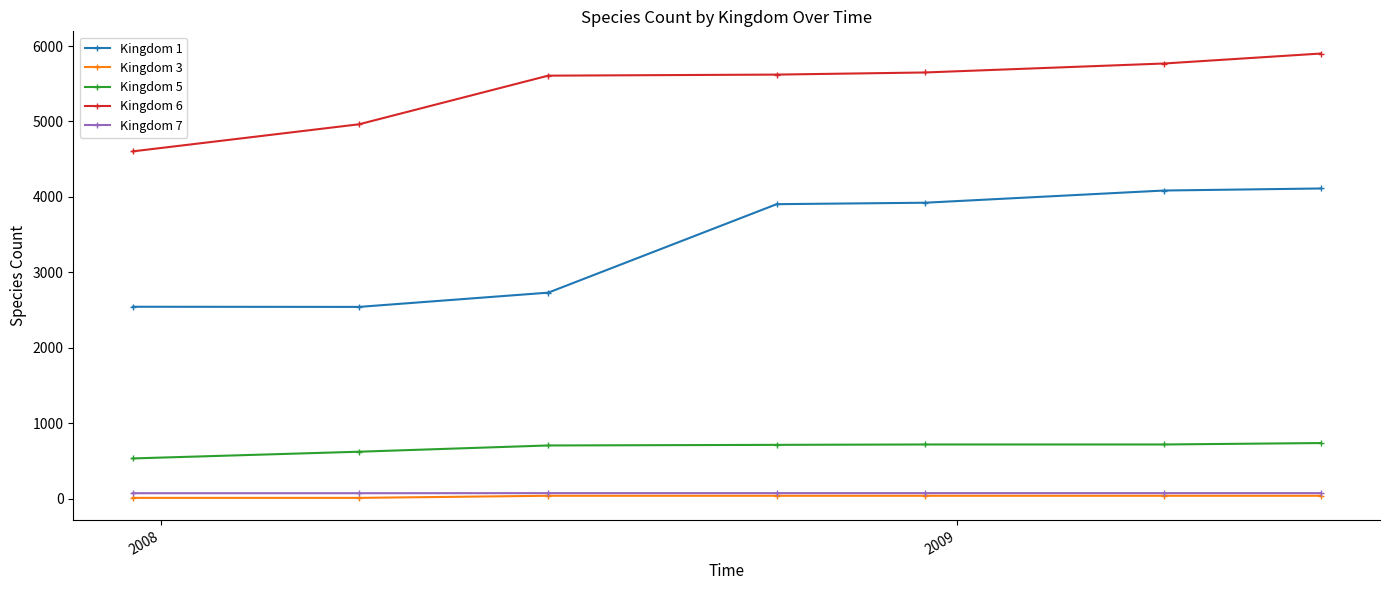

True or false: Kingdom 6 and Kingdom 3 cross at least once.

False